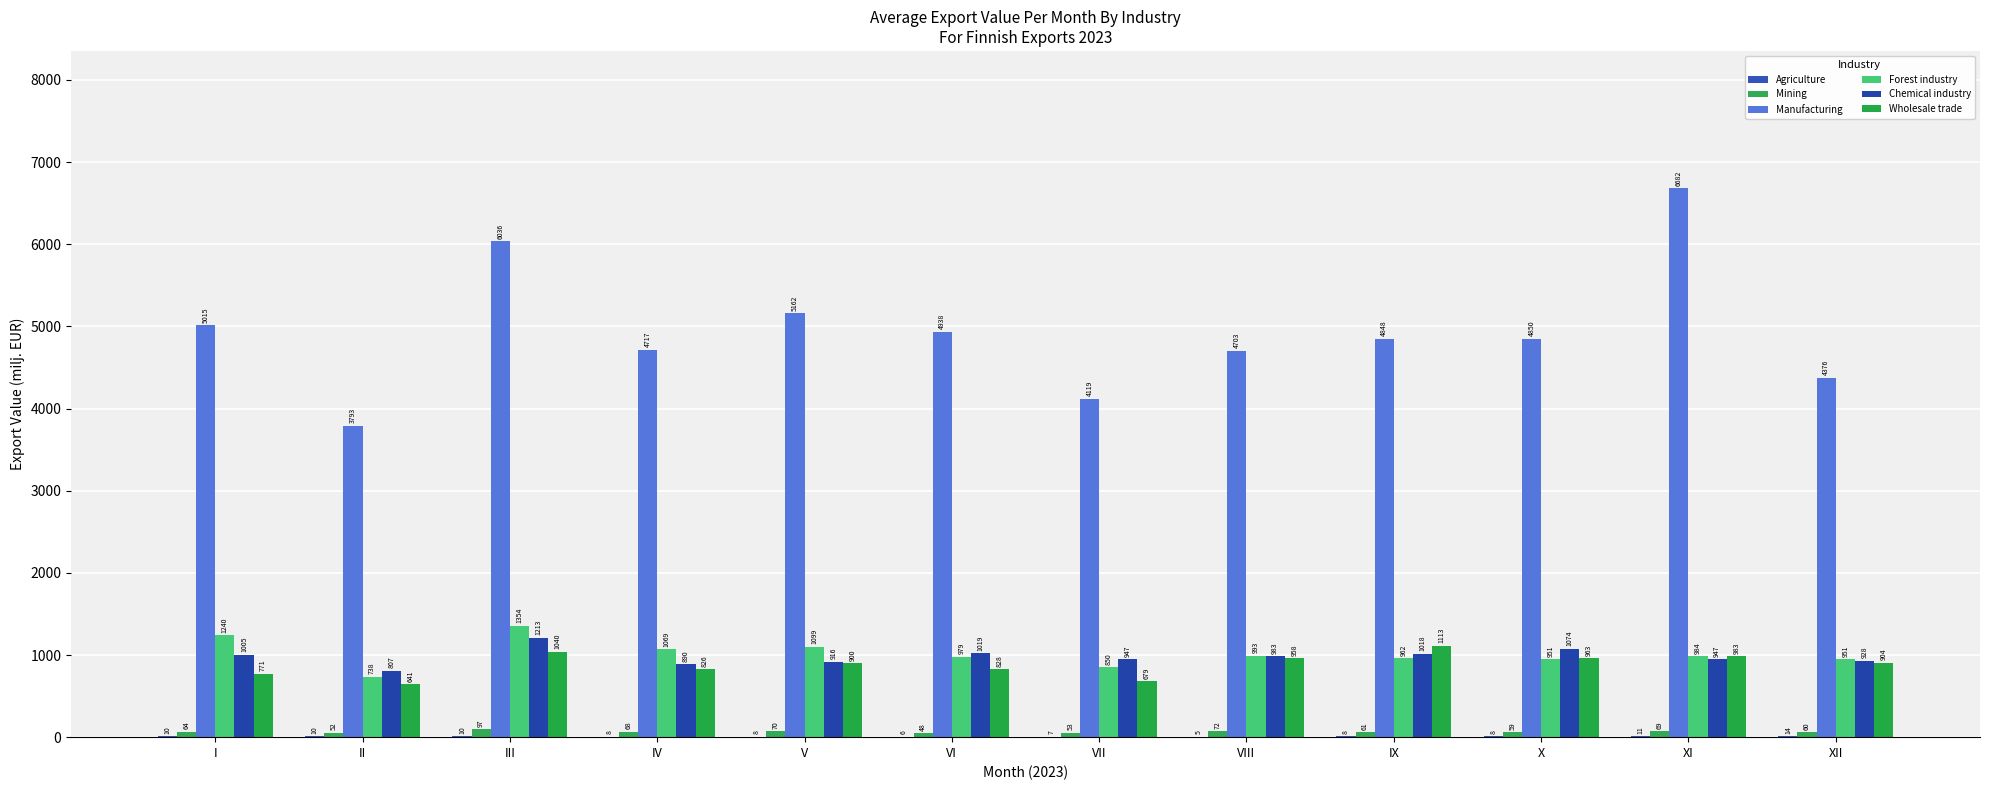

Which series changed the most between I and III?

Manufacturing